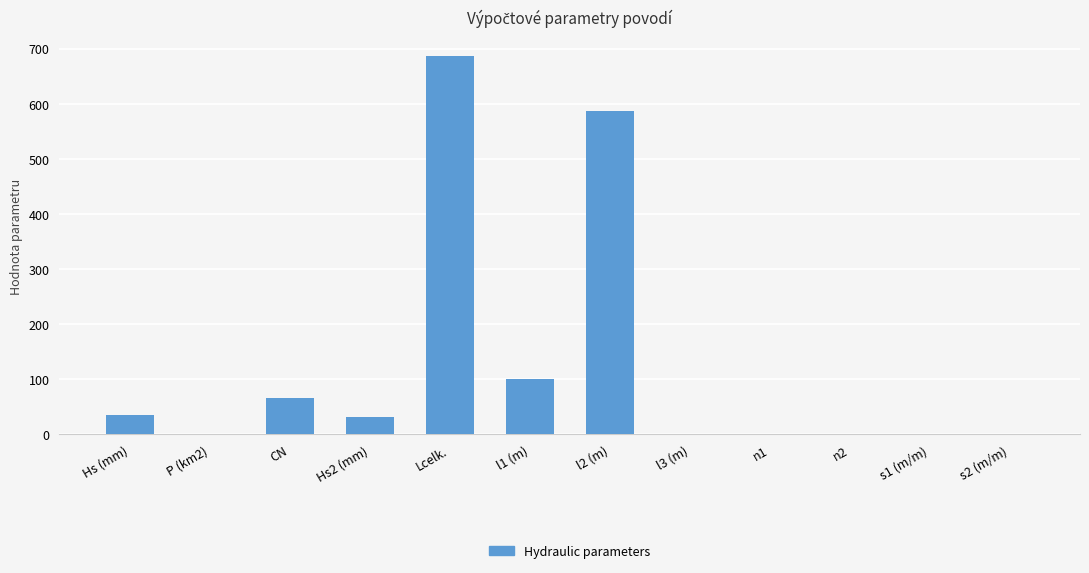

What is the sum of all values?

1507.3